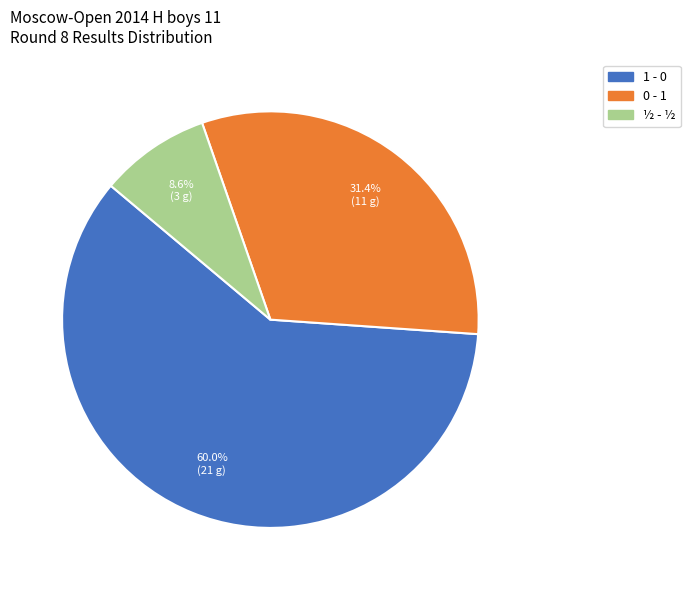

Which category accounts for the majority?

1 - 0